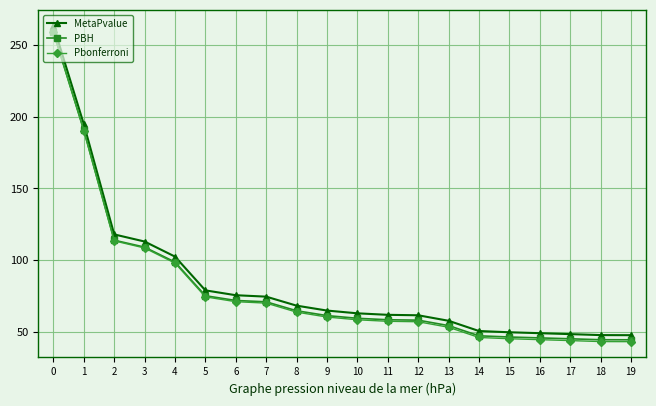

What are all the series names shown in the legend?

MetaPvalue, PBH, Pbonferroni